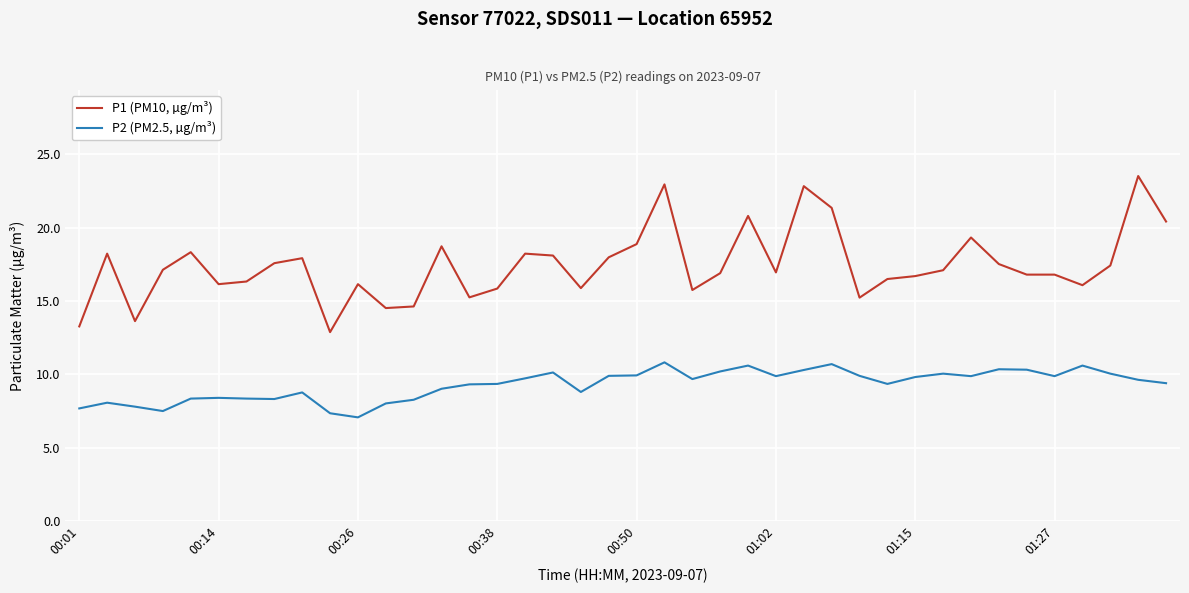

Which series has the widest spread of values?

P1 (PM10, µg/m³)